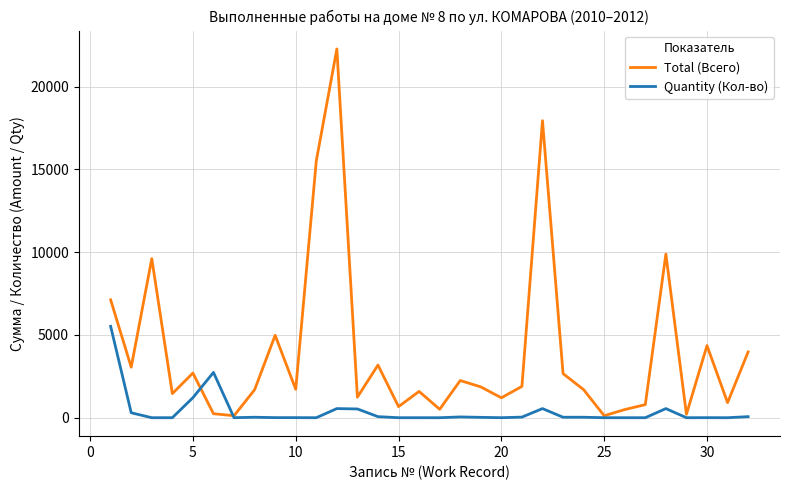

List the series in order of their overall mean, highest first.

Total (Всего), Quantity (Кол-во)